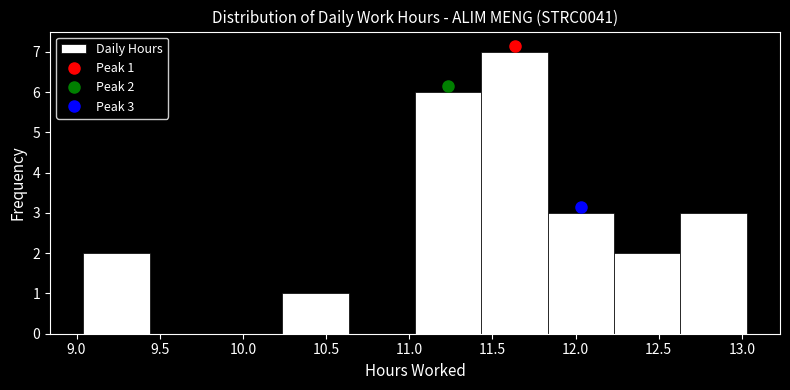

Over which range of the x-axis is the bar tallest?

11.45 to 11.85